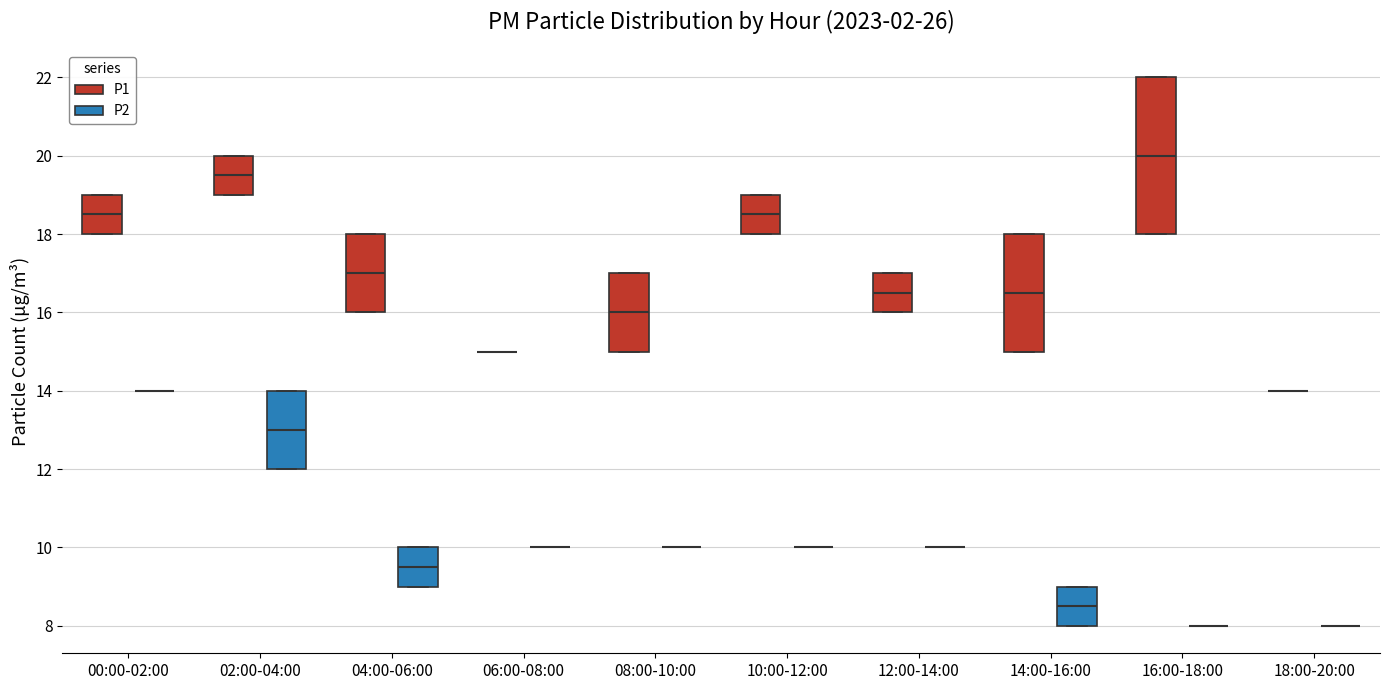

Reading left to right, transcribe this box plot: for each box, give where its median line is, the range the box spans, and where its two whiskers end, as read against the y-axis. The values are not printed on the chart, so give them approximately, as read against the axis.

00:00-02:00 (P1): median 18.6, box 18.0 to 19.0, whiskers 18.0 to 19.0
00:00-02:00 (P2): box collapsed to a line at 14.0, whiskers 14.0 to 14.0
02:00-04:00 (P1): median 19.6, box 19.0 to 20.0, whiskers 19.0 to 20.0
02:00-04:00 (P2): median 13.0, box 12.0 to 14.0, whiskers 12.0 to 14.0
04:00-06:00 (P1): median 17.0, box 16.0 to 18.0, whiskers 16.0 to 18.0
04:00-06:00 (P2): median 9.6, box 9.0 to 10.0, whiskers 9.0 to 10.0
06:00-08:00 (P1): box collapsed to a line at 15.0, whiskers 15.0 to 15.0
06:00-08:00 (P2): box collapsed to a line at 10.0, whiskers 10.0 to 10.0
08:00-10:00 (P1): median 16.0, box 15.0 to 17.0, whiskers 15.0 to 17.0
08:00-10:00 (P2): box collapsed to a line at 10.0, whiskers 10.0 to 10.0
10:00-12:00 (P1): median 18.6, box 18.0 to 19.0, whiskers 18.0 to 19.0
10:00-12:00 (P2): box collapsed to a line at 10.0, whiskers 10.0 to 10.0
12:00-14:00 (P1): median 16.6, box 16.0 to 17.0, whiskers 16.0 to 17.0
12:00-14:00 (P2): box collapsed to a line at 10.0, whiskers 10.0 to 10.0
14:00-16:00 (P1): median 16.6, box 15.0 to 18.0, whiskers 15.0 to 18.0
14:00-16:00 (P2): median 8.6, box 8.0 to 9.0, whiskers 8.0 to 9.0
16:00-18:00 (P1): median 20.0, box 18.0 to 22.0, whiskers 18.0 to 22.0
16:00-18:00 (P2): box collapsed to a line at 8.0, whiskers 8.0 to 8.0
18:00-20:00 (P1): box collapsed to a line at 14.0, whiskers 14.0 to 14.0
18:00-20:00 (P2): box collapsed to a line at 8.0, whiskers 8.0 to 8.0